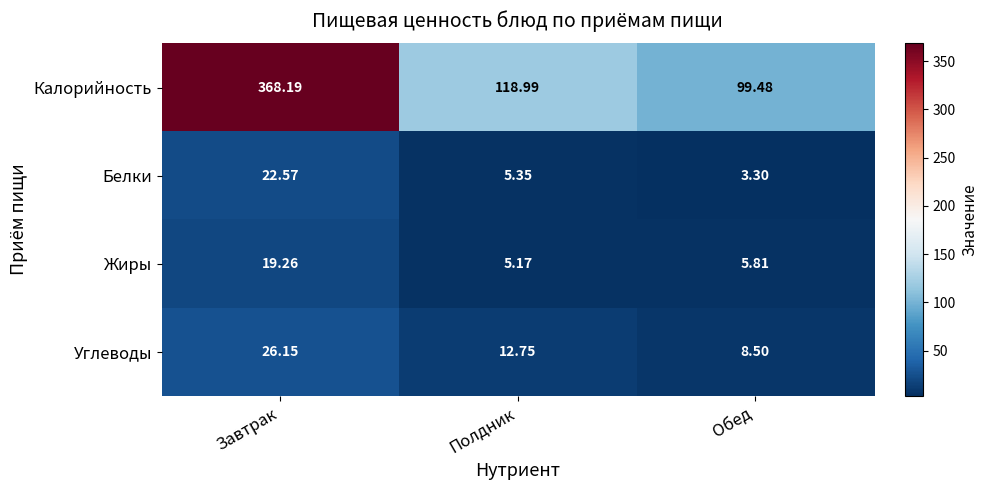

Which series has the largest total across all categories?

Калорийность